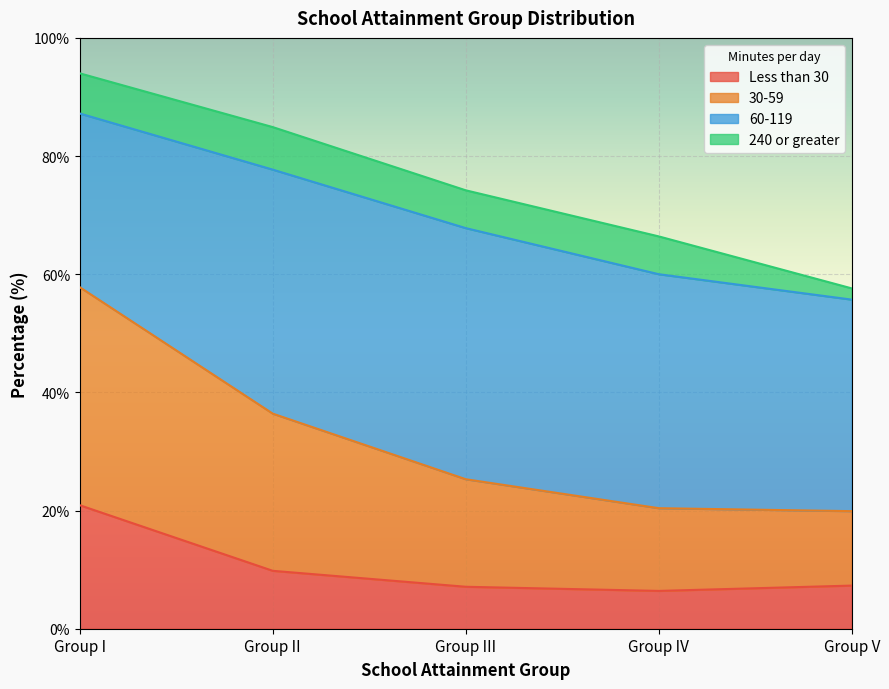

What is the minimum value for Less than 30?

6.4